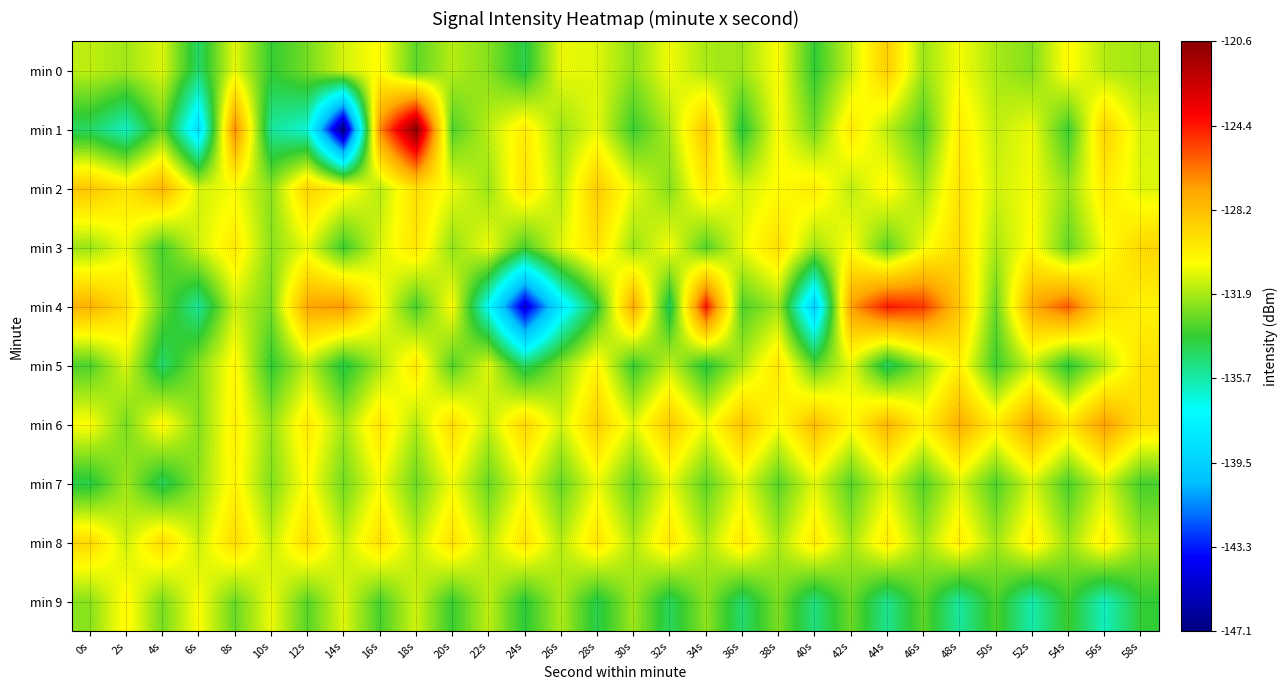

Which series has the largest total across all categories?

min 6